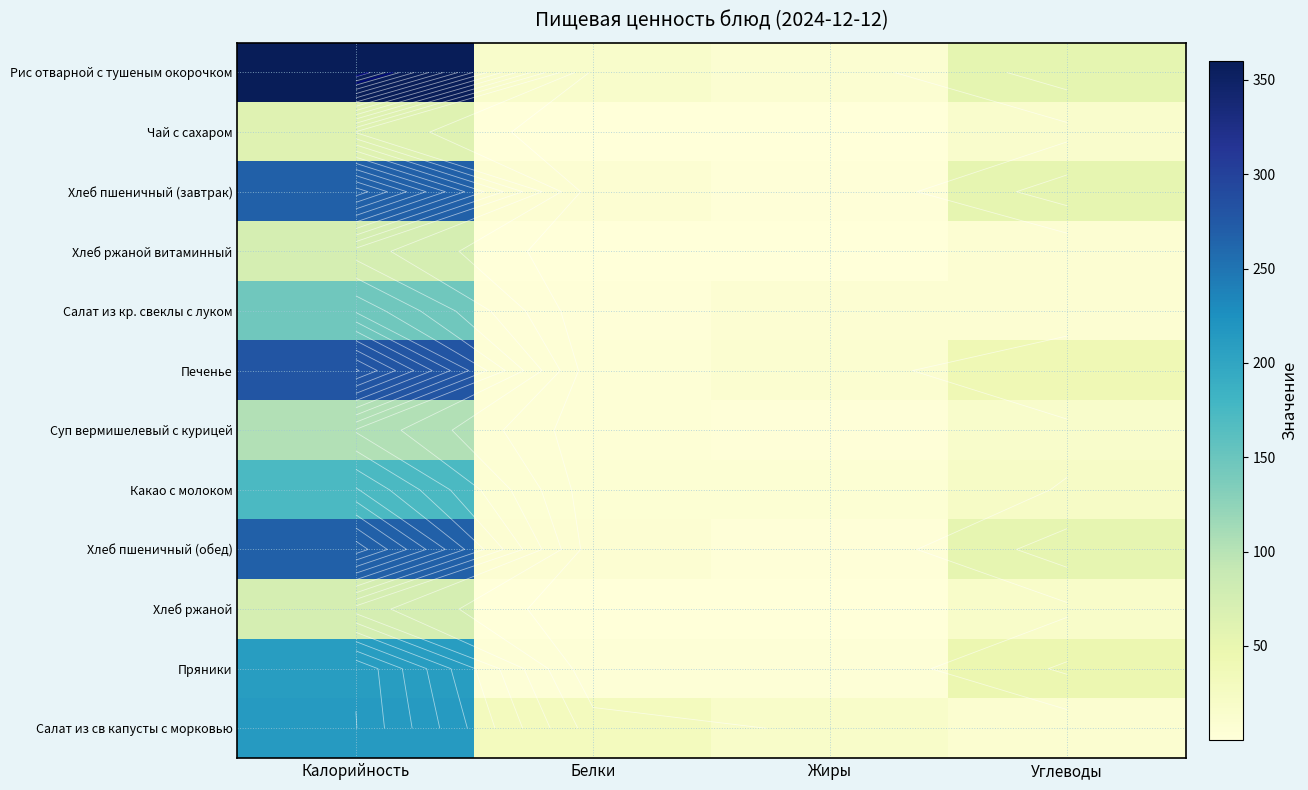

The Хлеб ржаной витаминный series shows 114.8 at Калорийность. True or false?

False